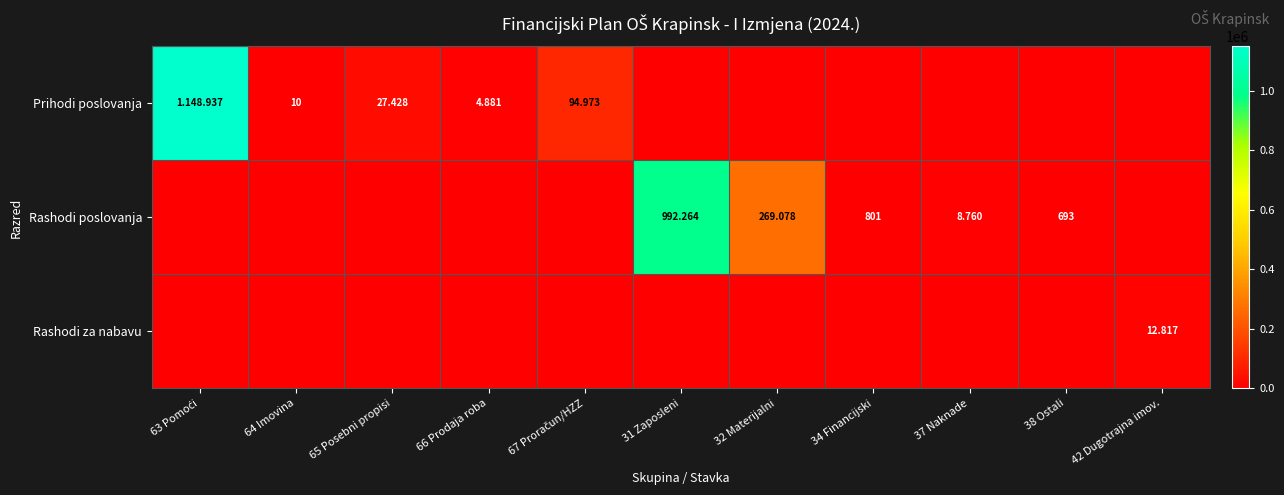

True or false: Rashodi za nabavu has a value of 16724 at 42 Dugotrajna imov..

False